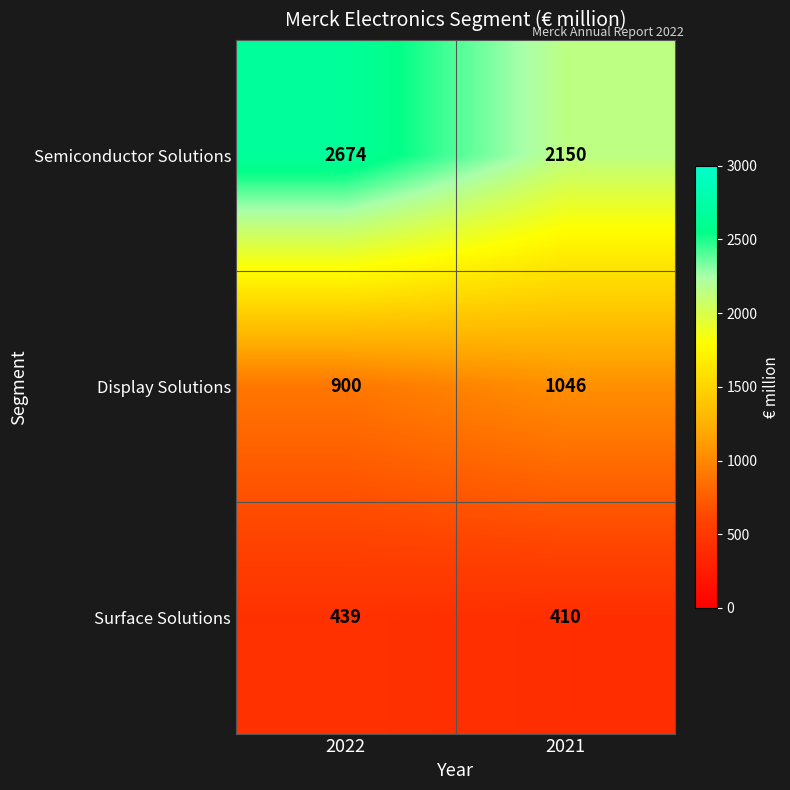

Rank the series by their maximum value, from highest to lowest.

Semiconductor Solutions, Display Solutions, Surface Solutions